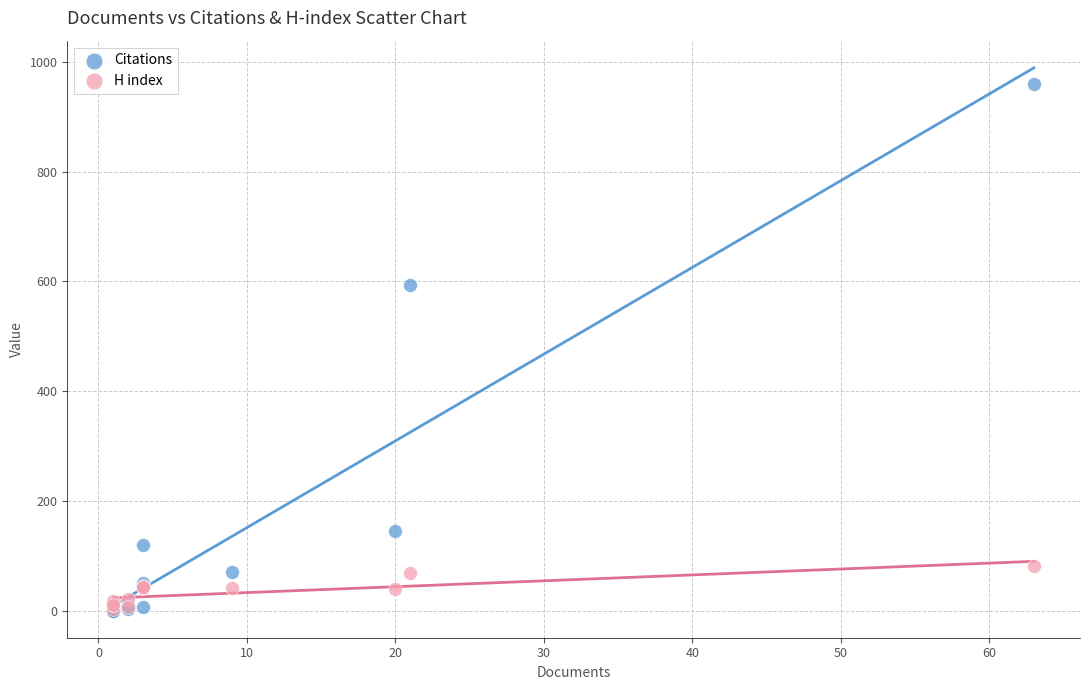

In the Citations series, what Y value is closest to 480?

594